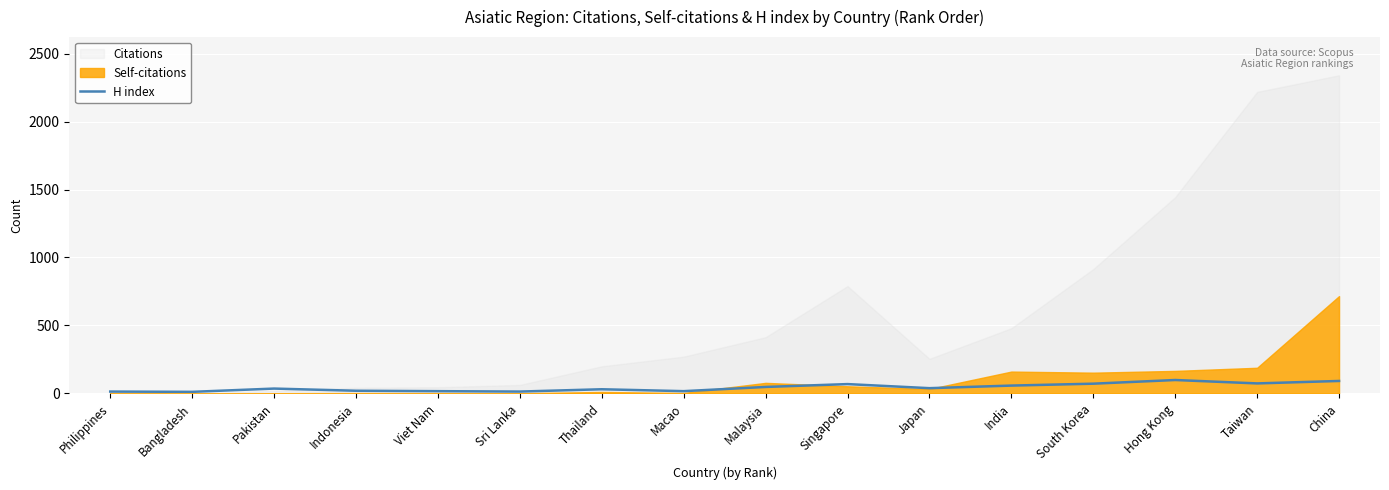

True or false: there are more than 0 points higher than both neighbors.

True